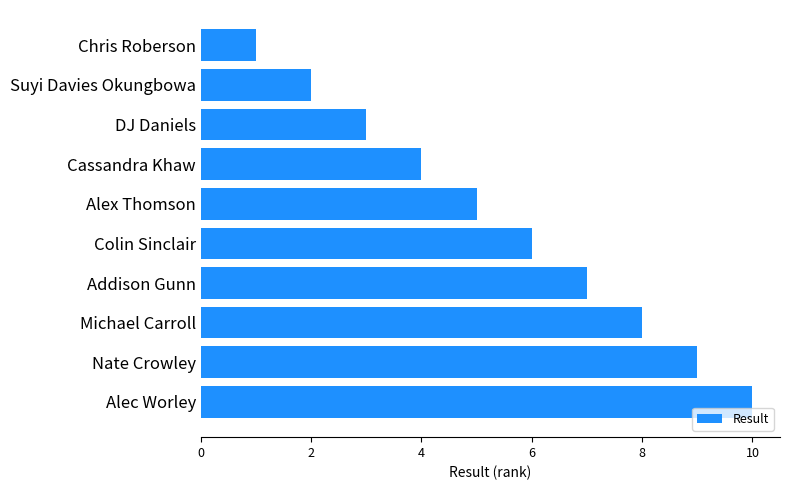

What is the average value?

6